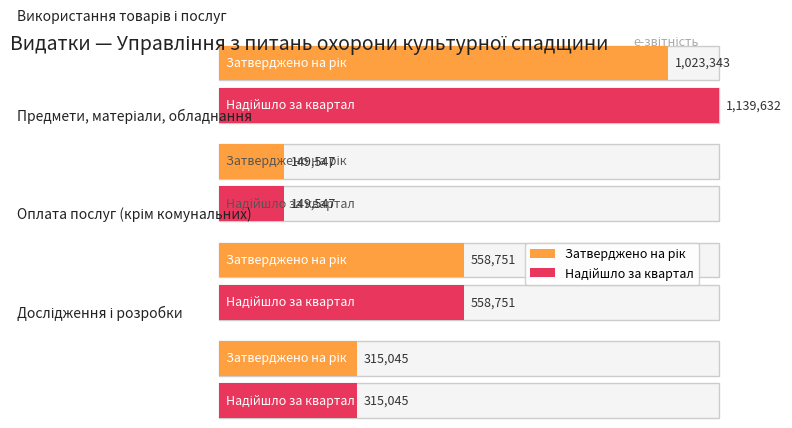

What is the label of the 1st bar from the right?

Дослідження і розробки